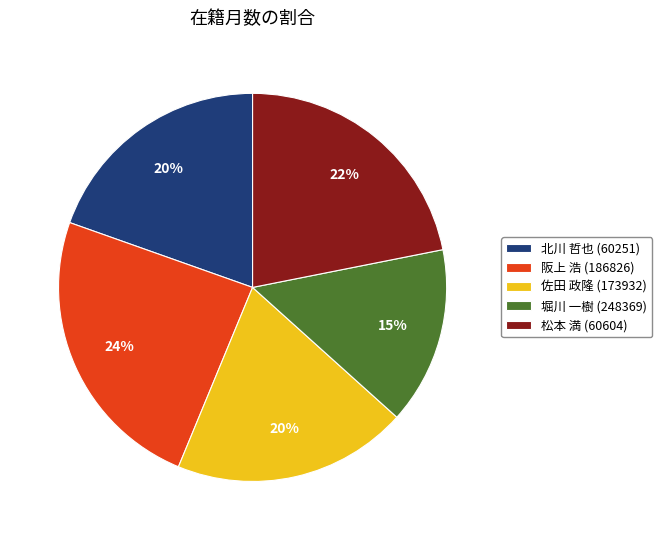

Is the sum of 堀川 一樹 (248369) and 佐田 政隆 (173932) greater than half?

No